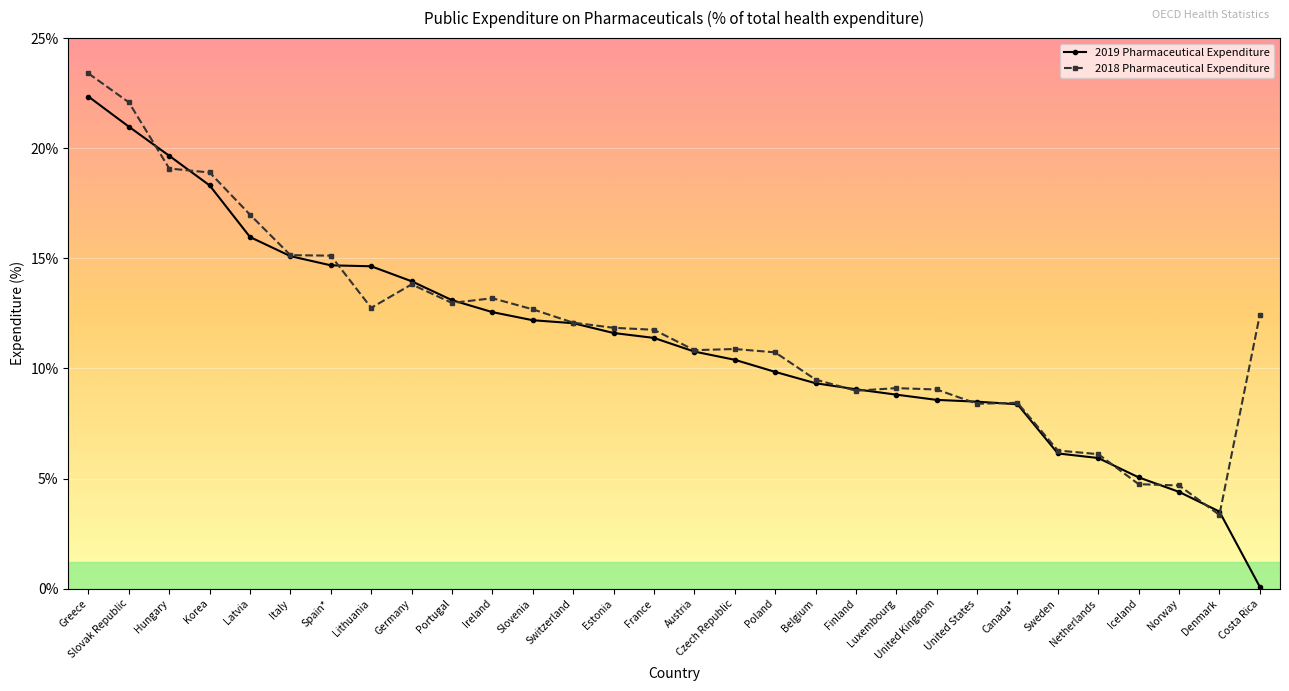

How many lines are shown in the chart?

2